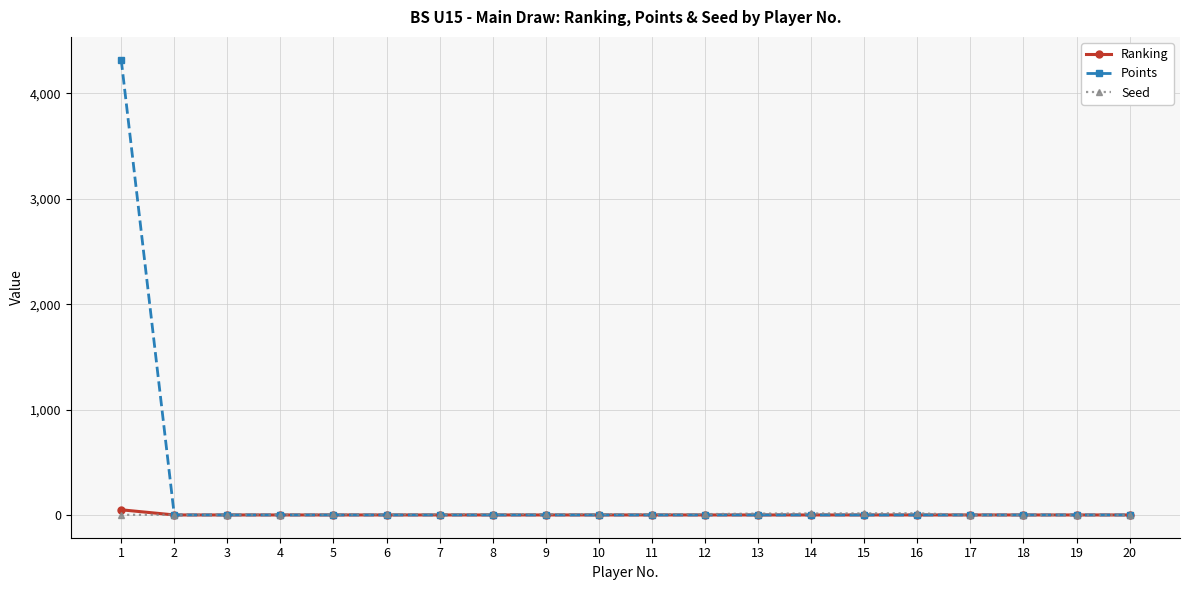

Count the number of data series in this chart.

3